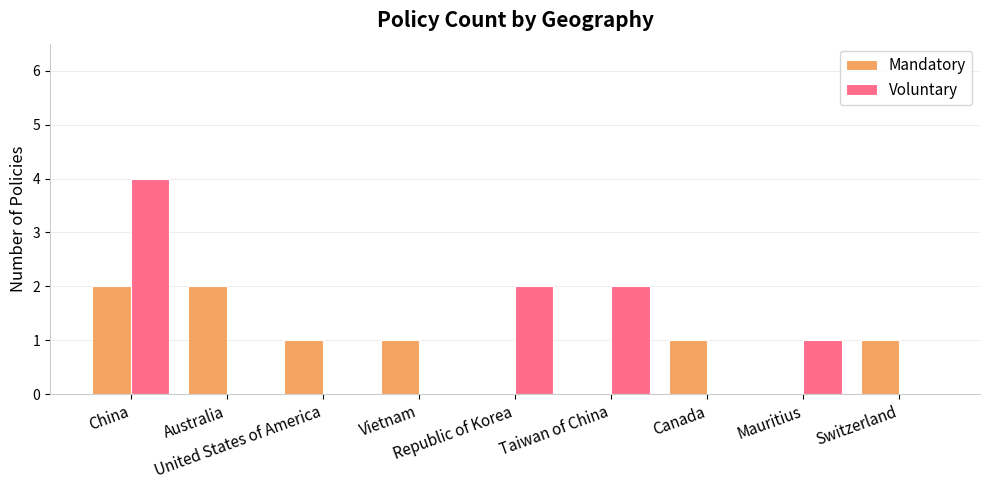

Reading right to left, transcribe all the data shown in this chart.

Mandatory: 1	0	1	0	0	1	1	2	2
Voluntary: 0	1	0	2	2	0	0	0	4